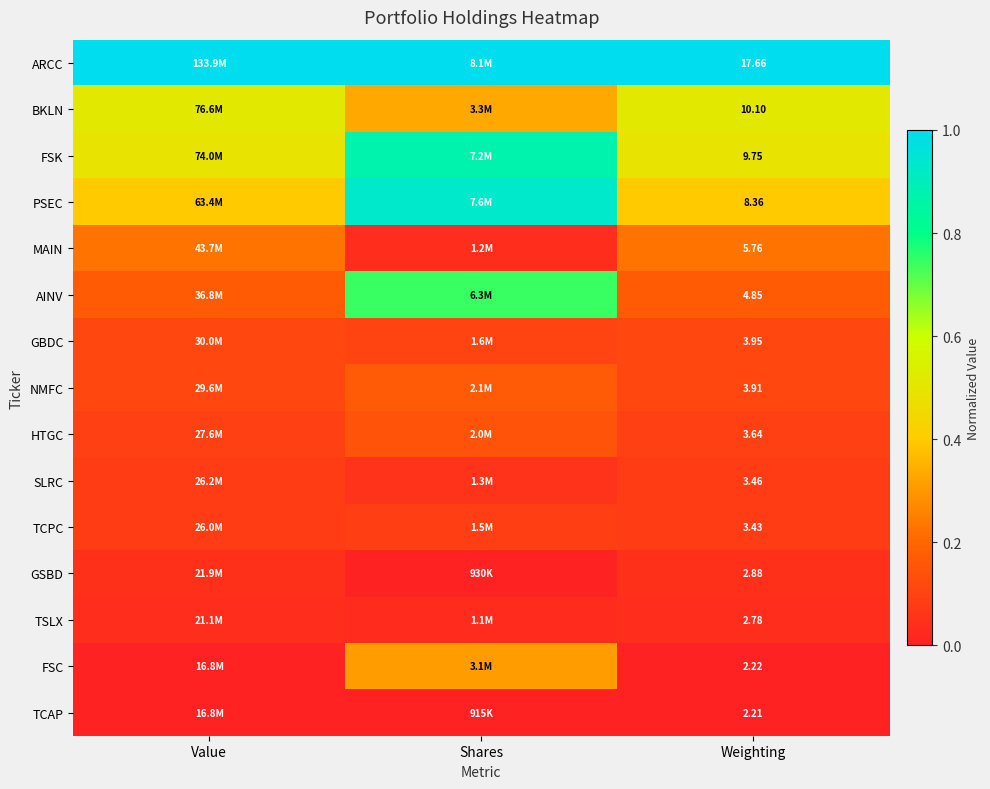

Rank the series at Weighting from highest to lowest value.

ARCC, BKLN, FSK, PSEC, MAIN, AINV, GBDC, NMFC, HTGC, SLRC, TCPC, GSBD, TSLX, FSC, TCAP